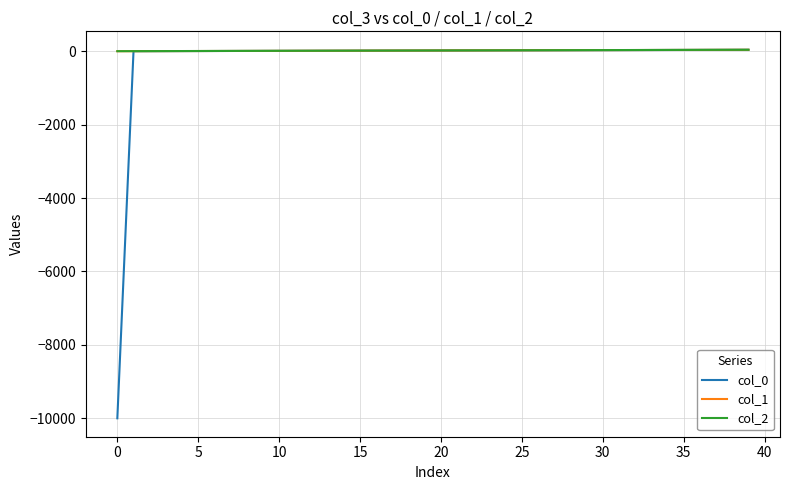

Which series has the widest spread of values?

col_0